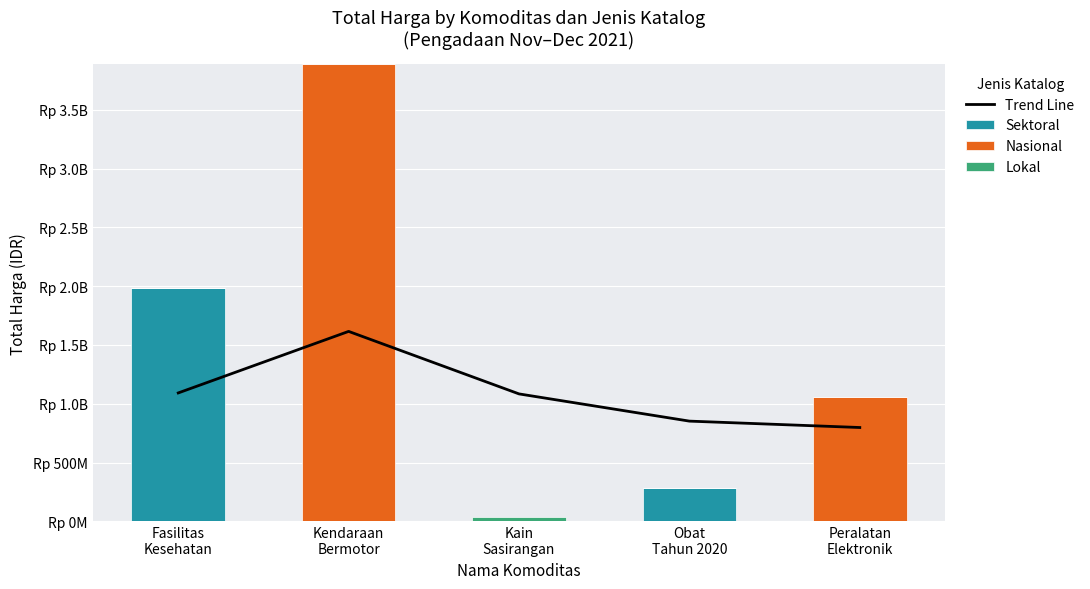

The value of Lokal at Peralatan
Elektronik is 0.0. True or false?

True